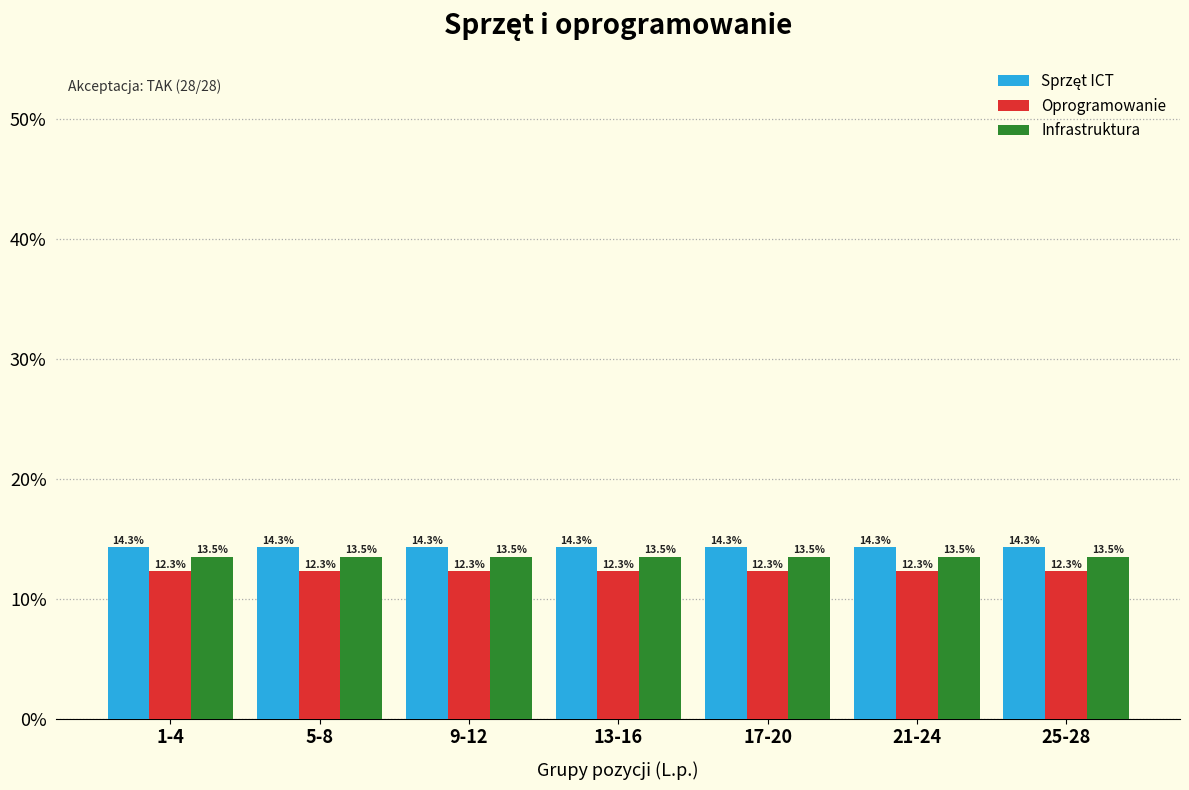

At how many categories does at least one series exceed 13?

7